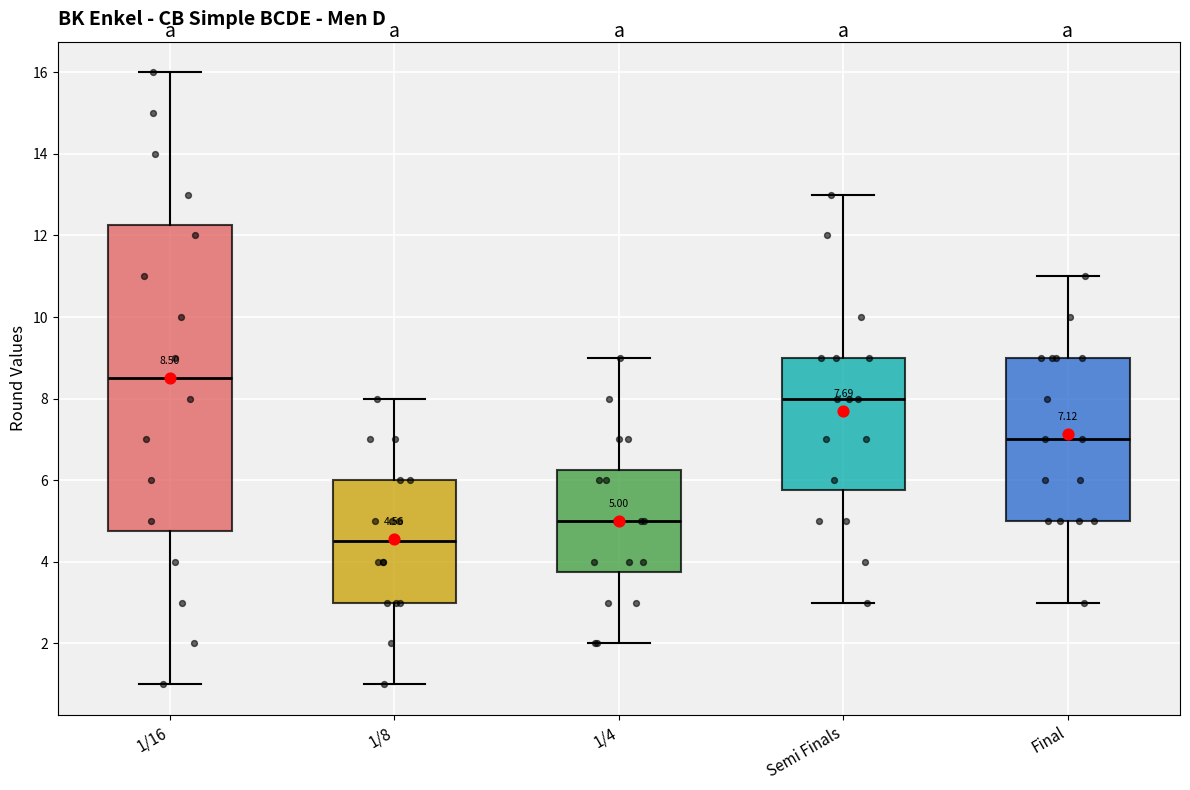

Which box's median line is the highest?

1/16